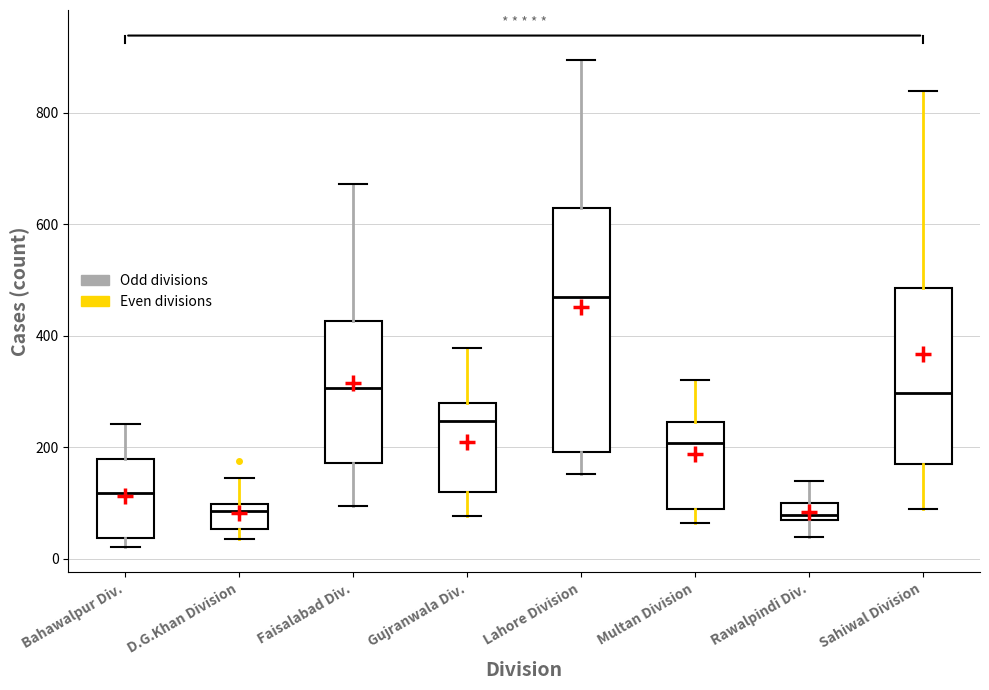

Which box is the tallest, from its lower edge to its upper edge?

Lahore Division